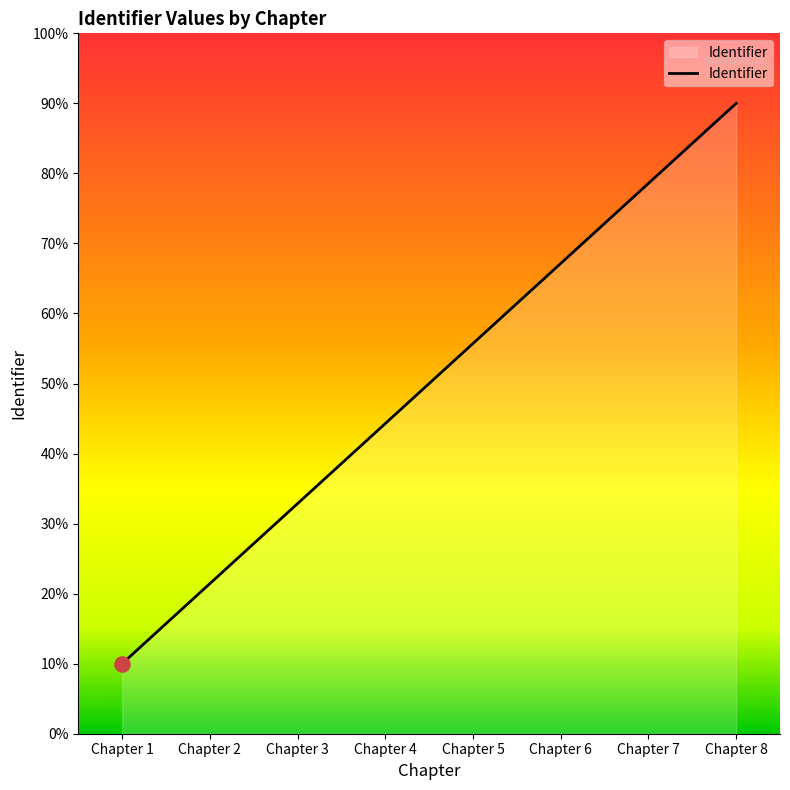

What is the change in value from Chapter 1 to Chapter 8?

+80.0